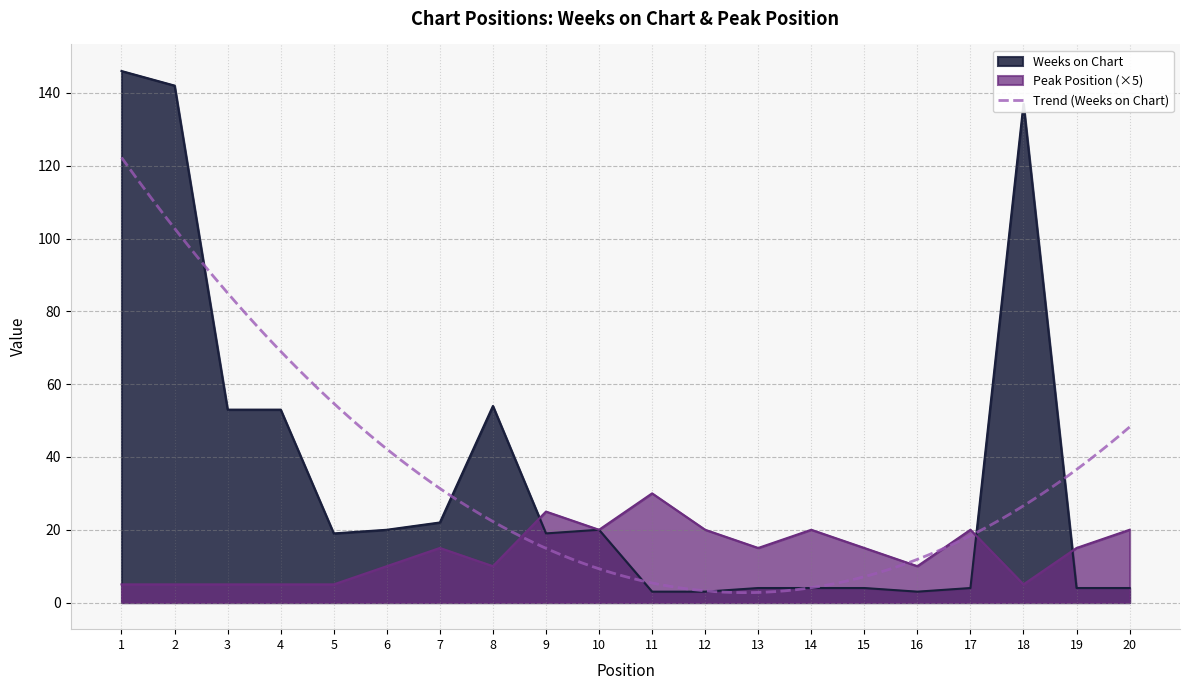

What is the difference between the second highest and second lowest values in the Peak Position series?

20